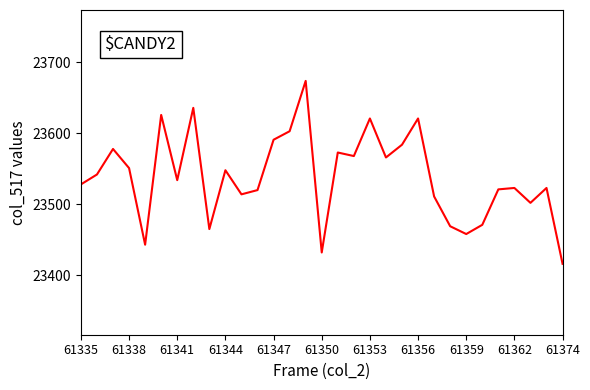

What is the maximum value shown in the chart?

23674